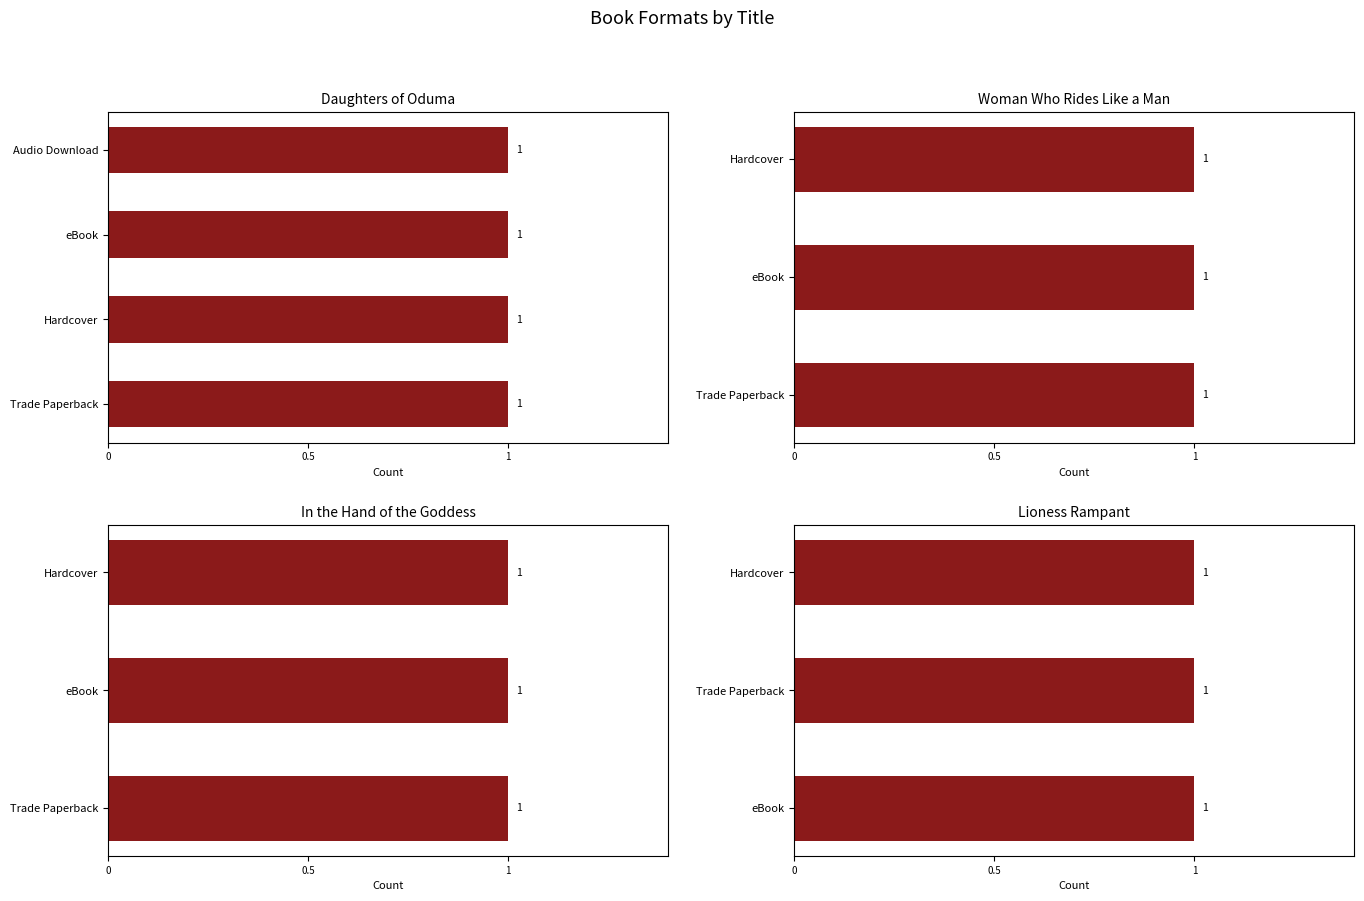

The value at Tamora Pierce (Woman Who Rides) is 2. True or false?

False